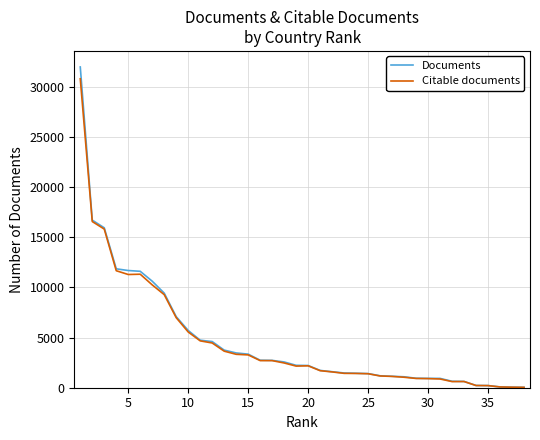

Which series has the widest spread of values?

Documents